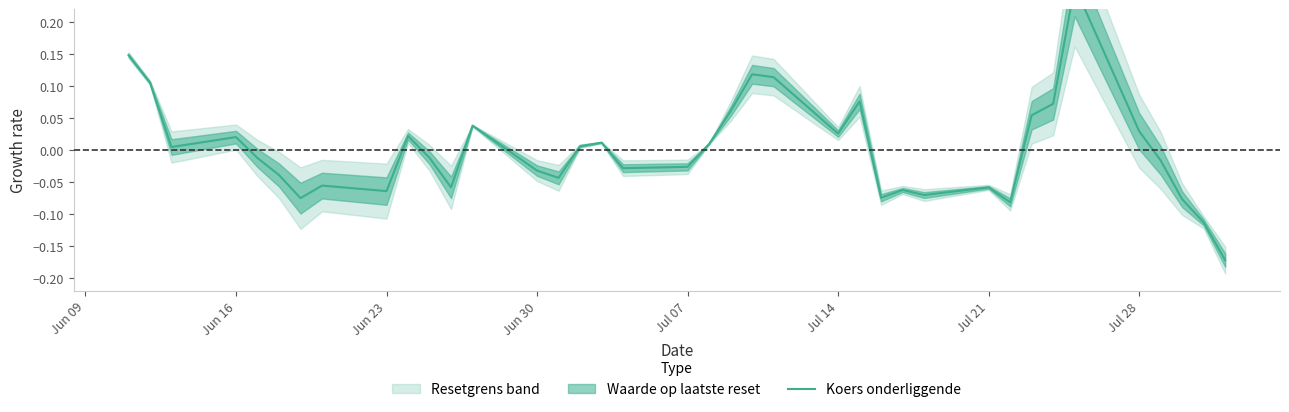

Is it true that the value at 11 is -0.0?

False